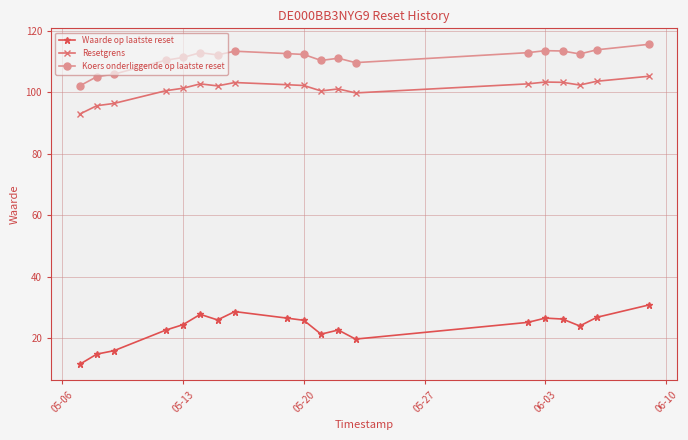

What is the greatest value displayed?

115.7